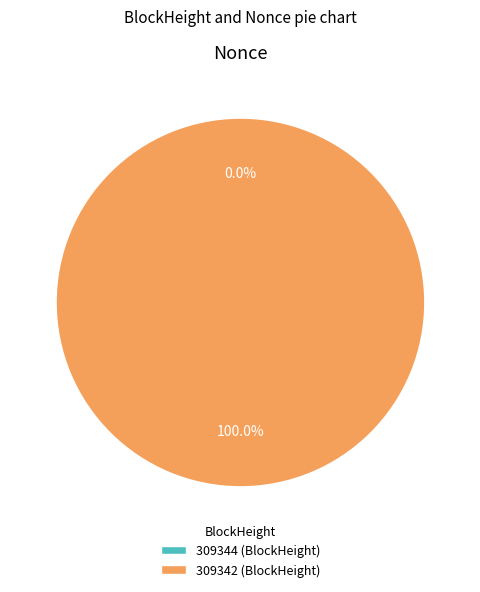

To the nearest percent, what is the average slice percentage?

50%